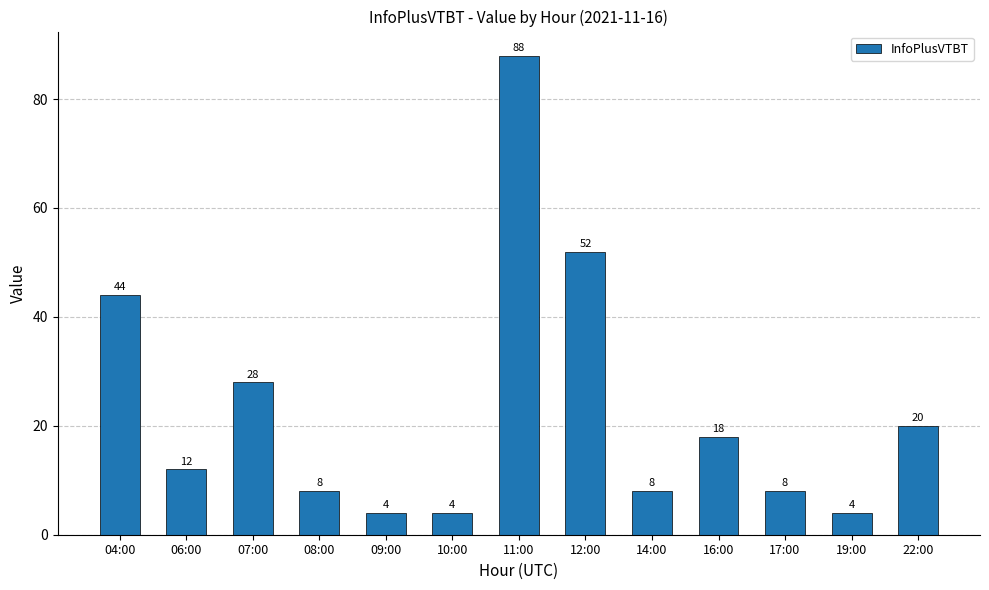

Where is the data nearest to the value 46?

04:00